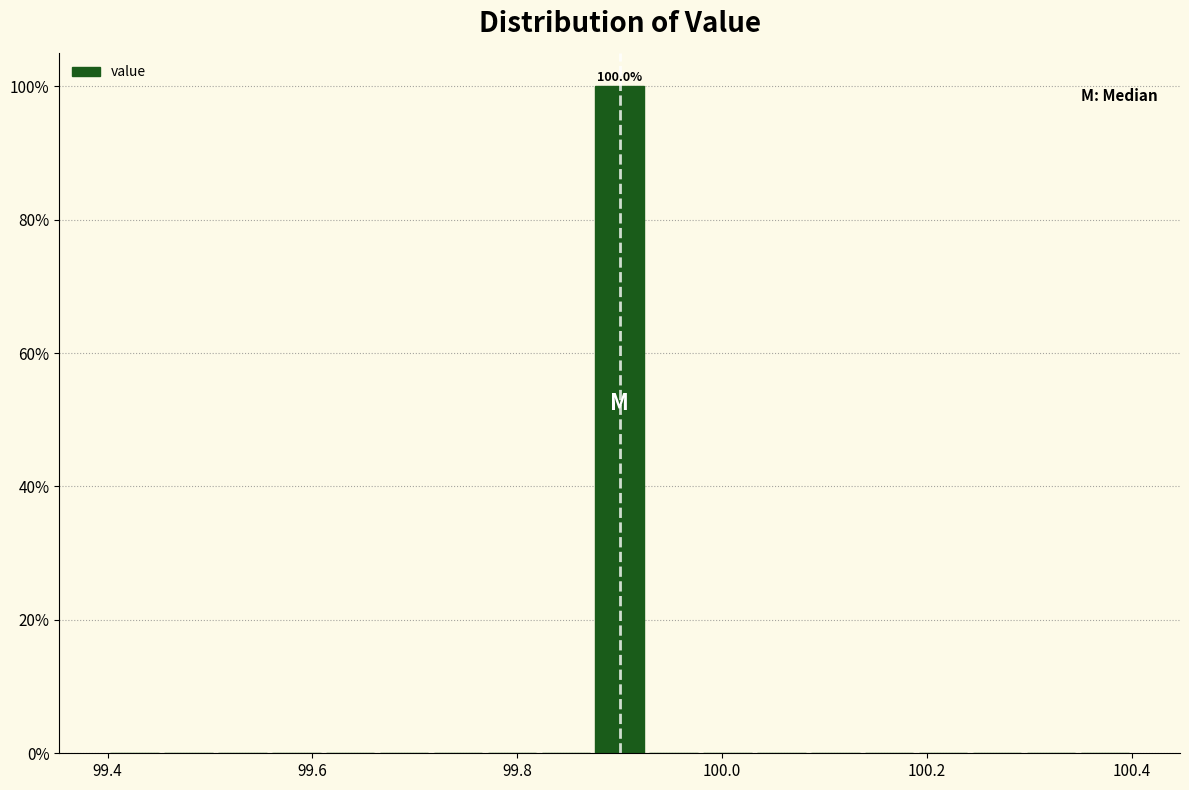

Around what value on the x-axis is the tallest bar? Give the approximate position of its centre, as read against the axis.

99.90